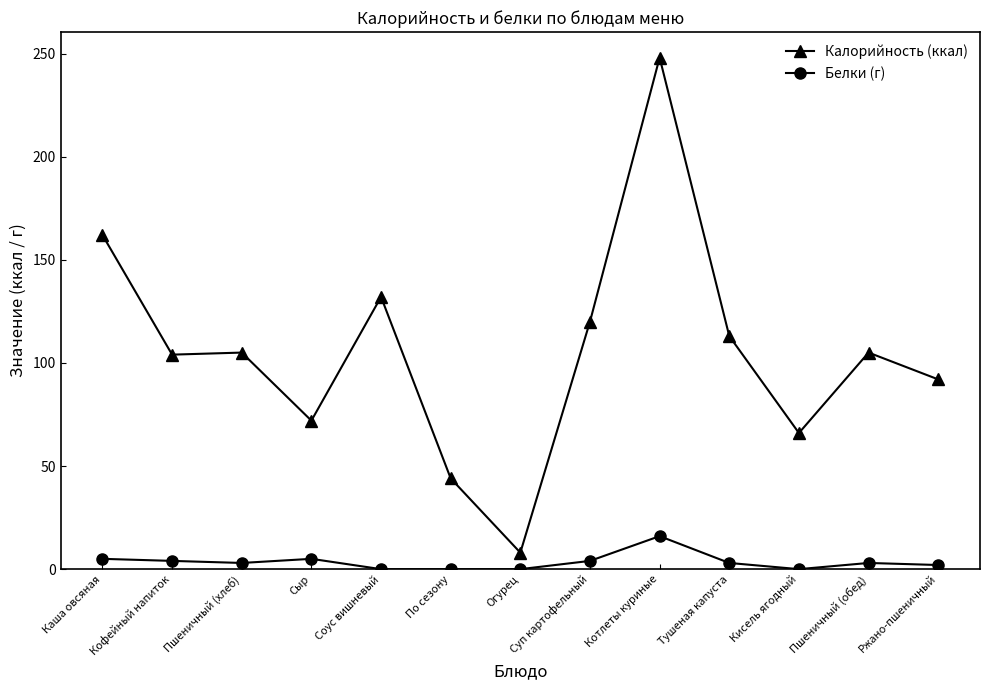

How many series are shown in this chart?

2